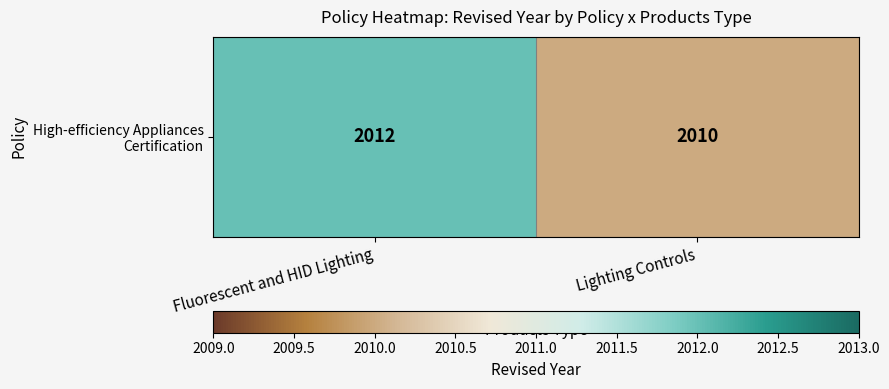

What is the minimum value shown in the chart?

2010